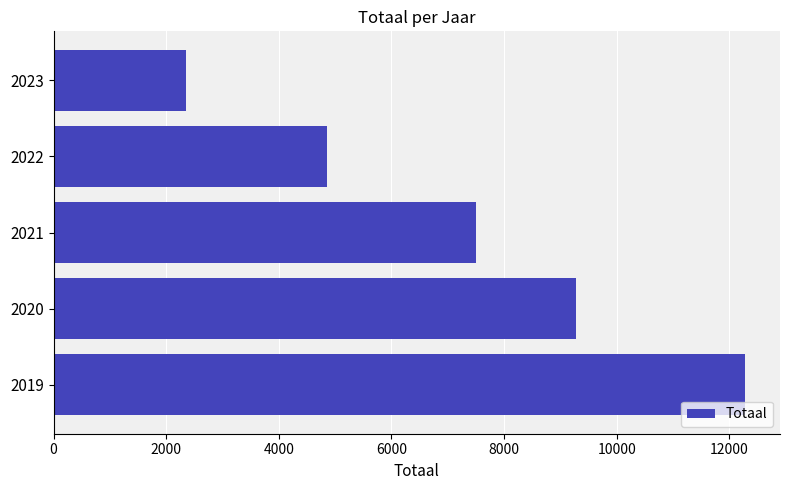

The chart shows a value of 2356 at 2023. True or false?

True